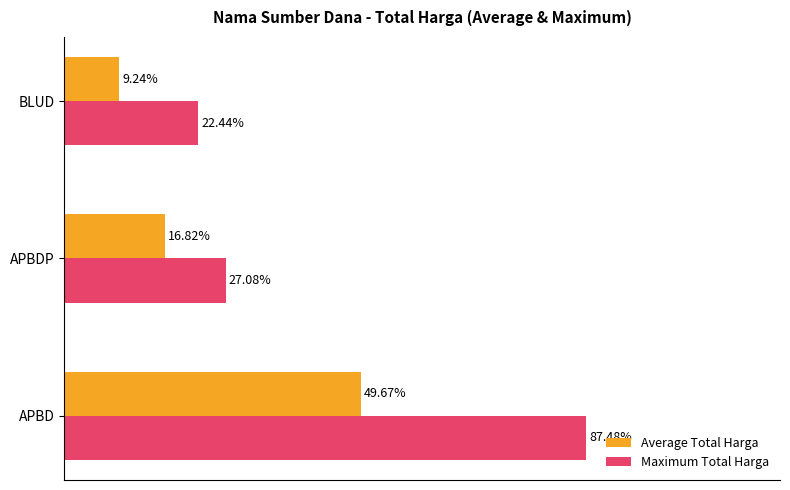

At which category does the chart reach its peak across all series?

APBD